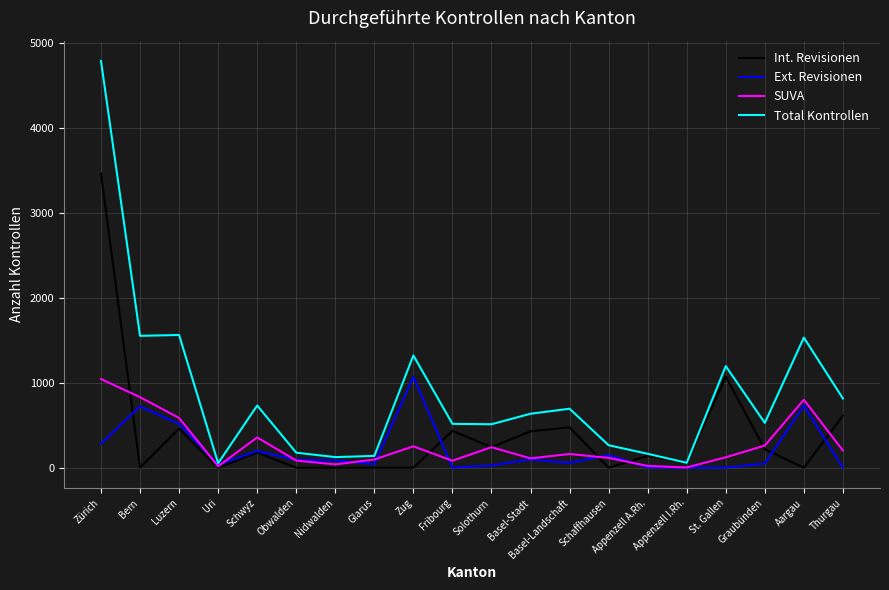

What is the difference between the highest and lowest values at St. Gallen?

1196